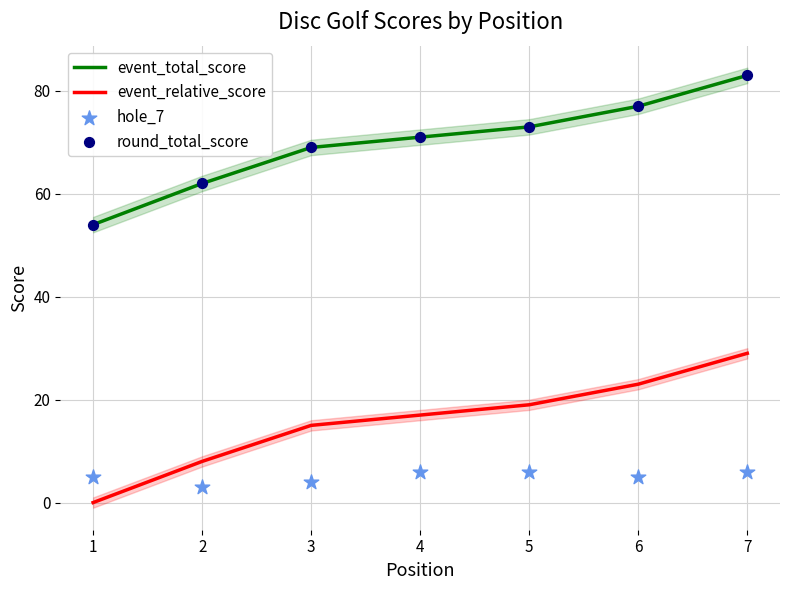

At how many categories does at least one series exceed 63?

5